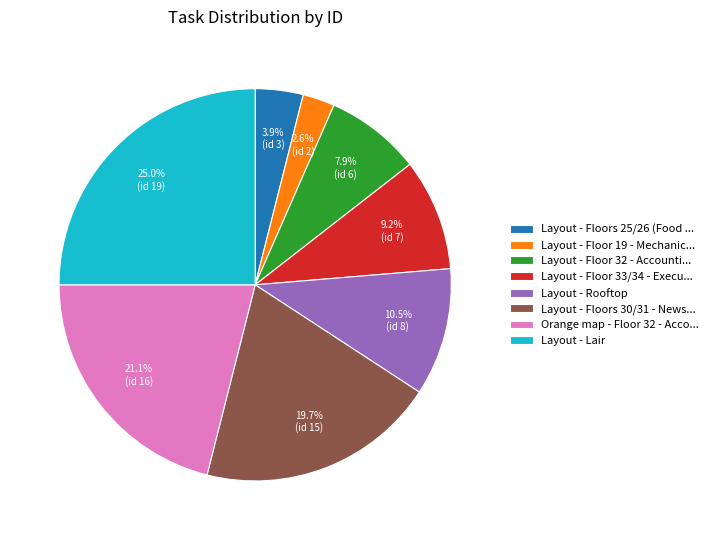

Which has a higher value, Layout - Floors 25/26 (Food ... or Layout - Rooftop?

Layout - Rooftop